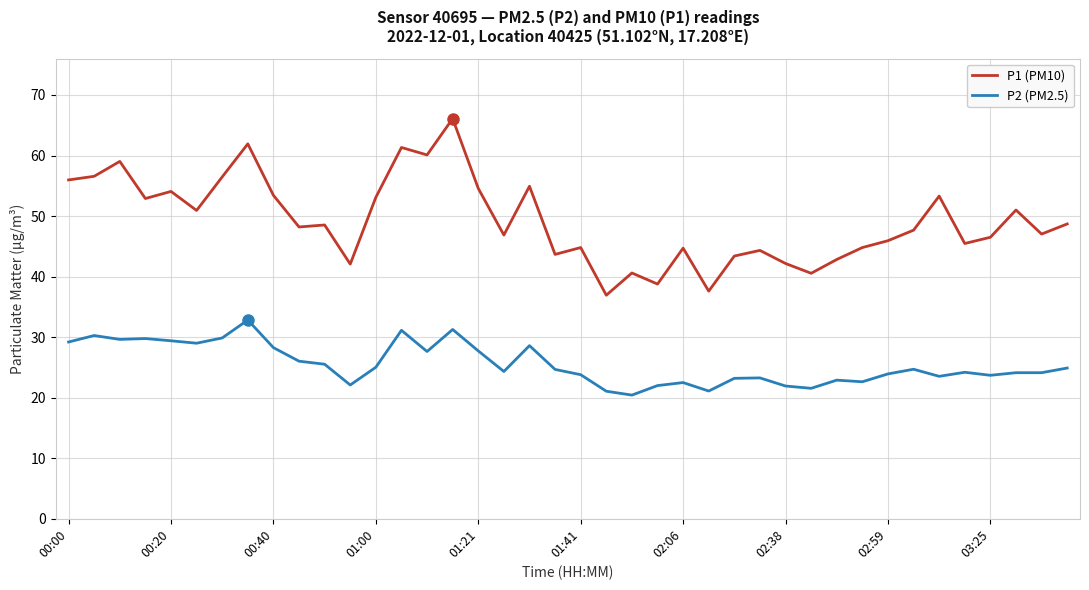

What is the highest value of the P1 (PM10) series?

66.1